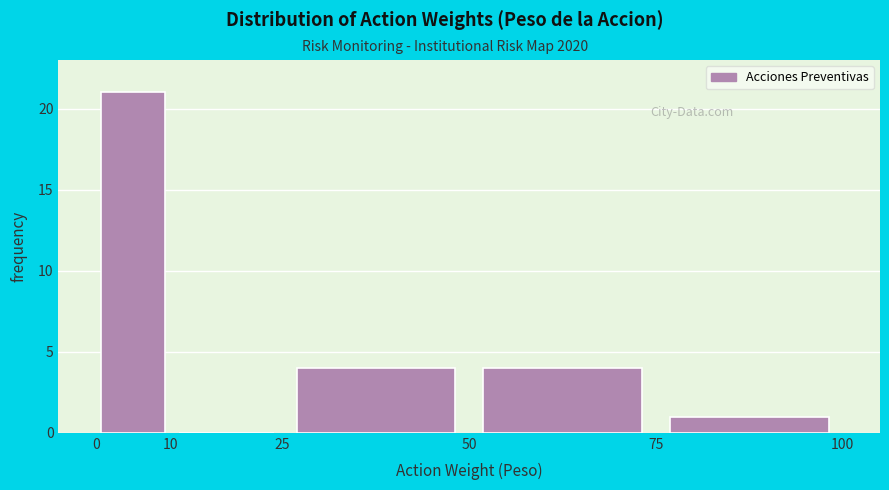

Reading left to right, transcribe this chart: for each bar, give the range it covers on the x-axis and its height. The values are not printed on the chart, so give them approximately, as read against the axis.

0 to 10: 21
10 to 25: 0
25 to 50: 4
50 to 75: 4
75 to 100: 1